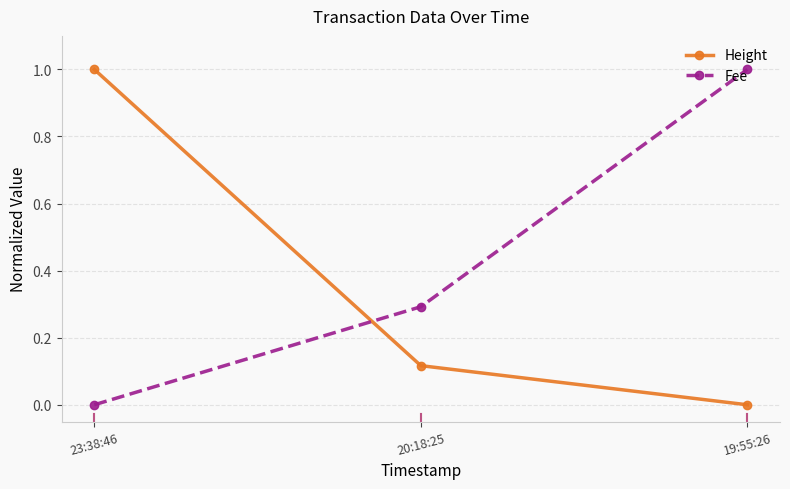

What is the spread (max minus min) of values at 19:55:26?

1.0